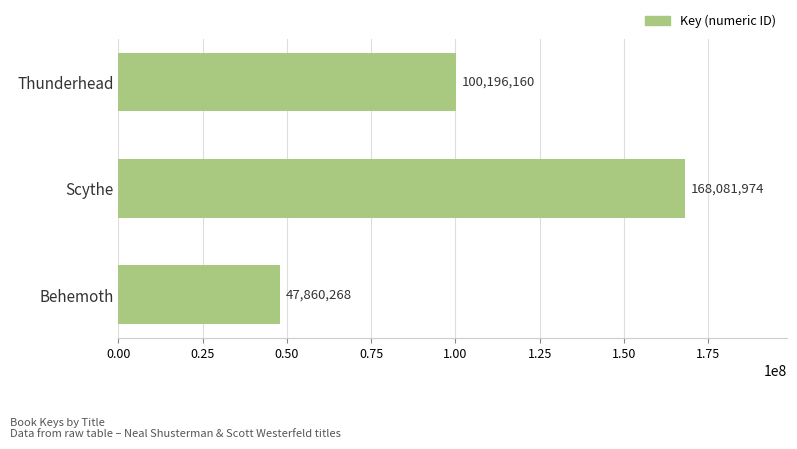

List the labels in order of value, largest first.

Scythe, Thunderhead, Behemoth